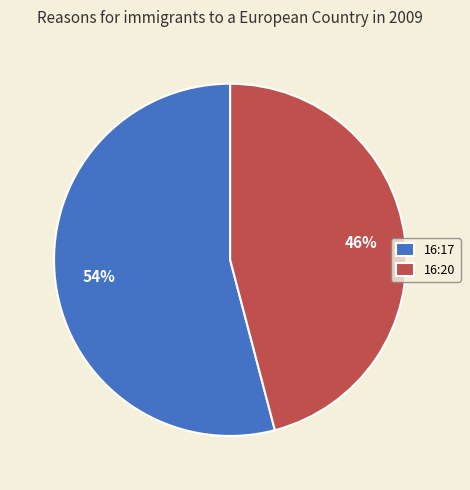

To the nearest percent, what is the combined percentage of 16:17 and 16:20?

100%